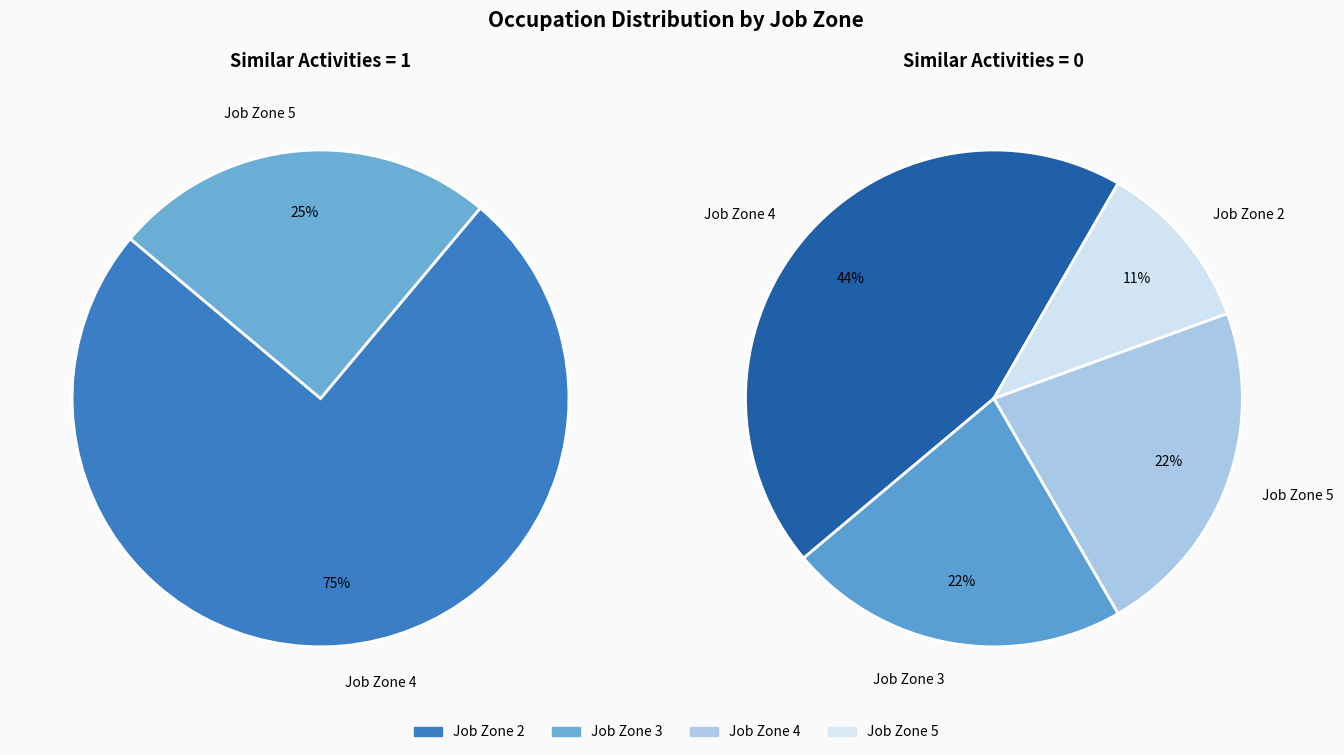

Is there any slice that represents more than half of the pie?

No